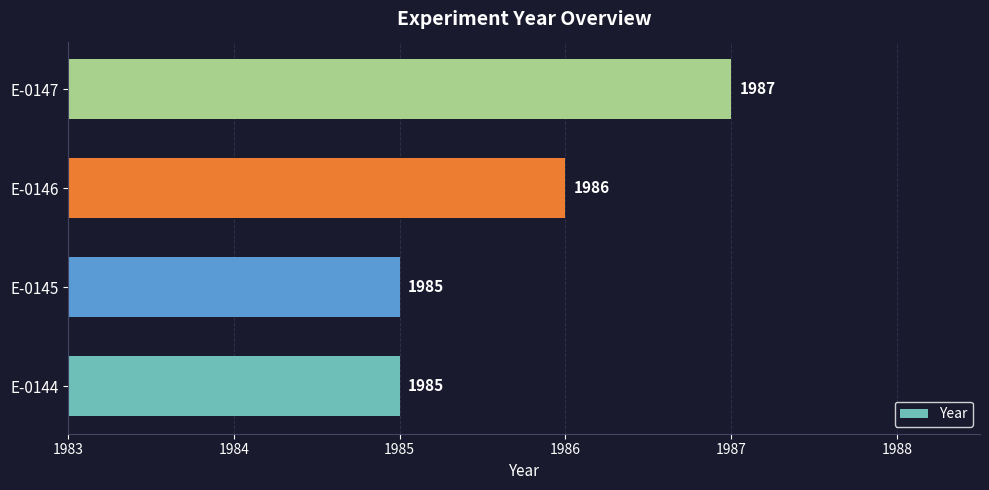

Count the number of data series in this chart.

1